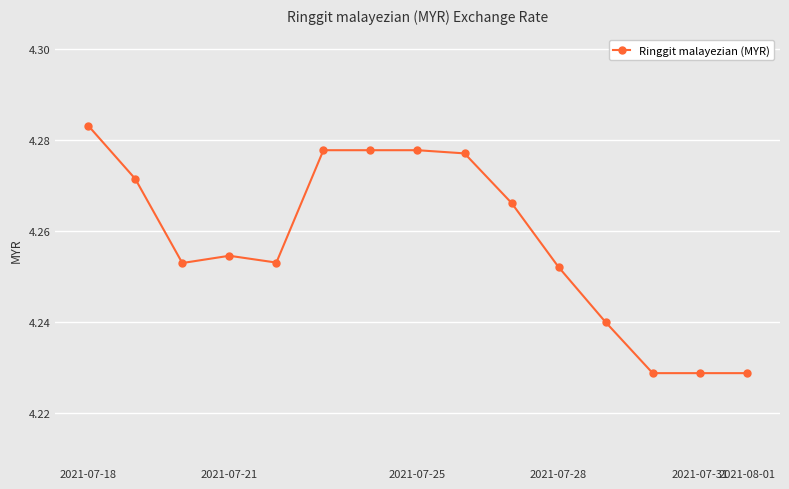

How many values are between 4 and 5?

15